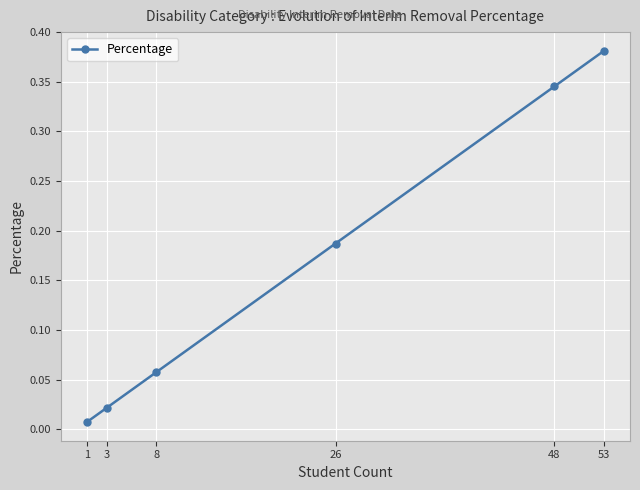

Which category has the lowest value across all series?

1